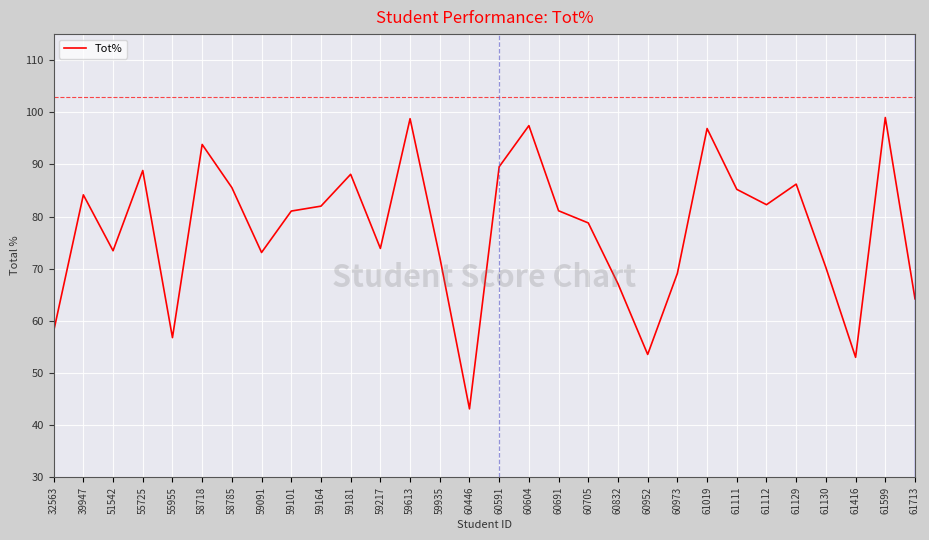

At which label does the data first exceed 81?

39947